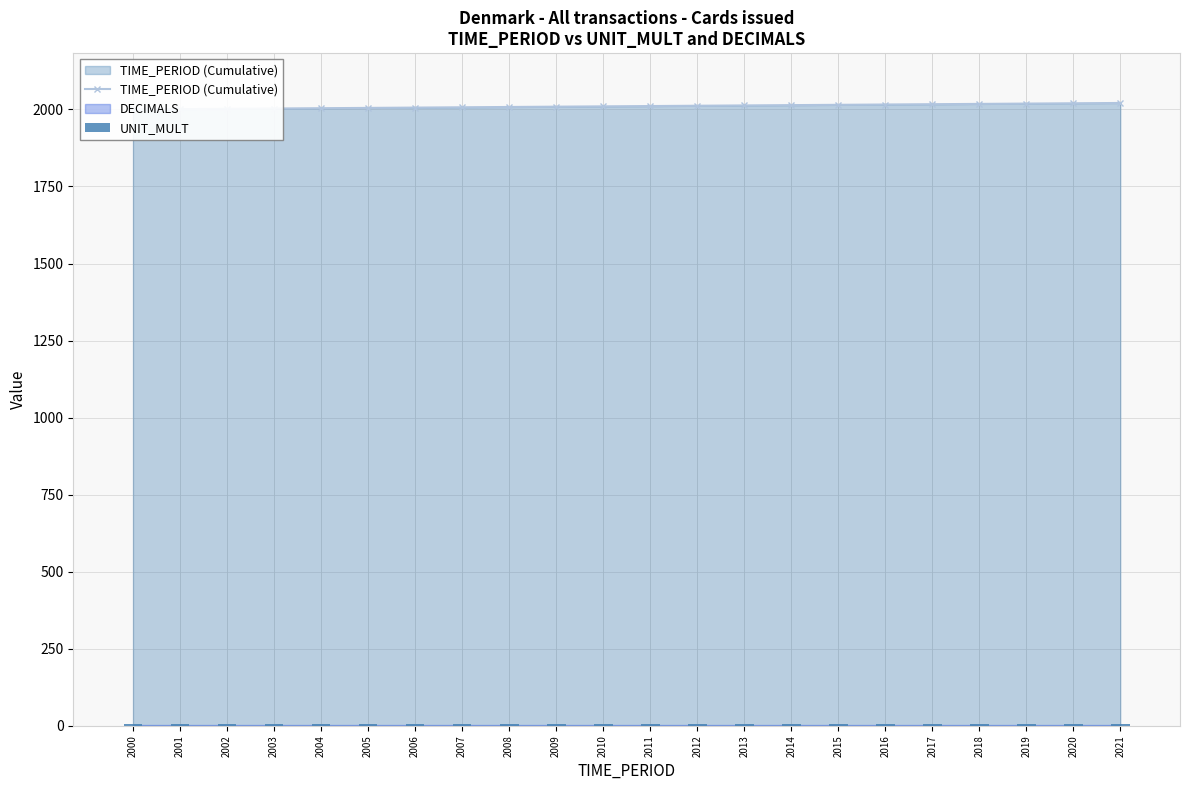

What is the value of the TIME_PERIOD (Cumulative) bar at the 10th from the left?

2009